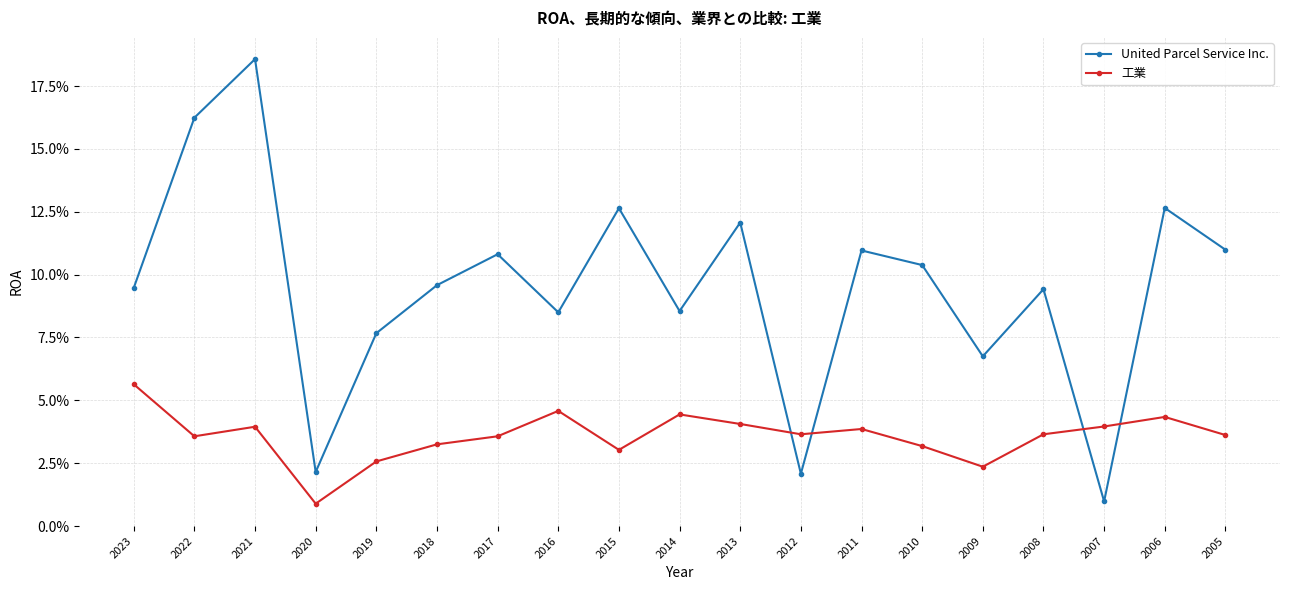

How many times do United Parcel Service Inc. and 工業 cross each other?

4